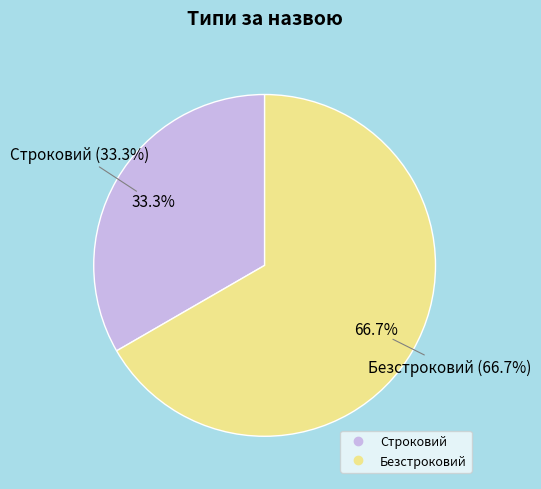

Approximately how many times larger is the value at Безстроковий compared to Строковий?

2.0